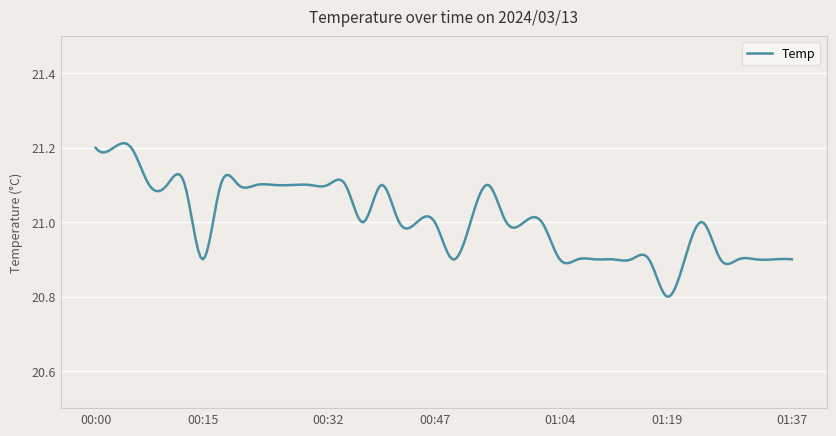

Does the chart display data point markers on the line(s)?

No